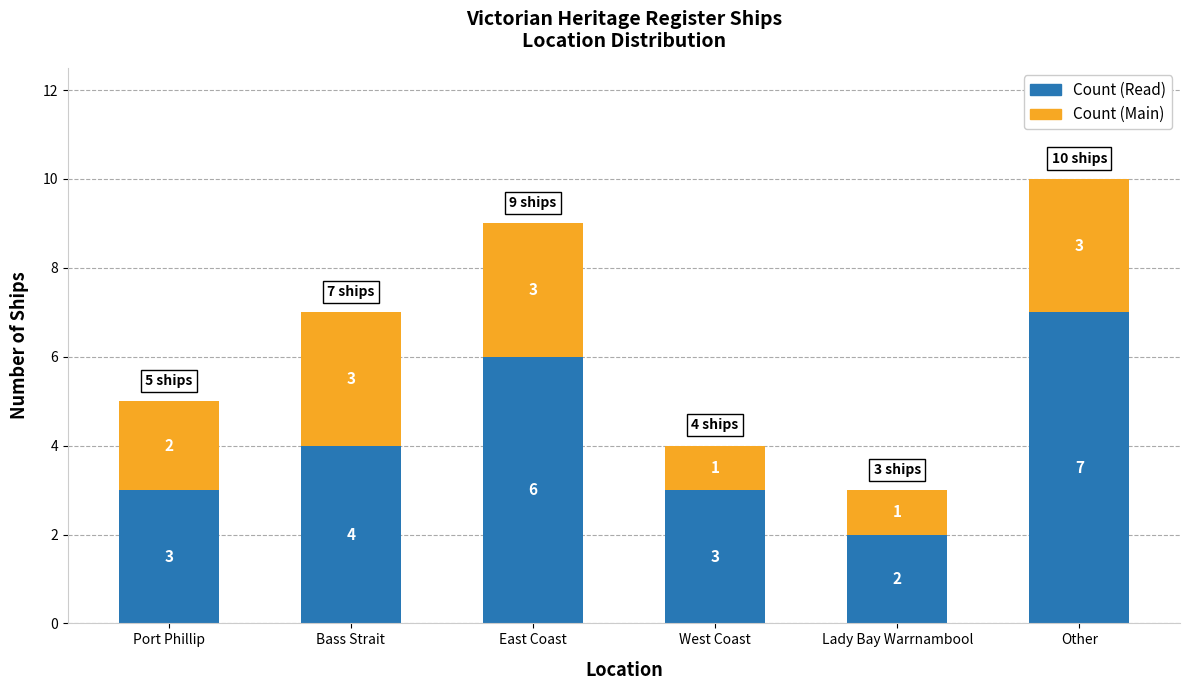

How many values in the Count (Read) series are below 4?

3